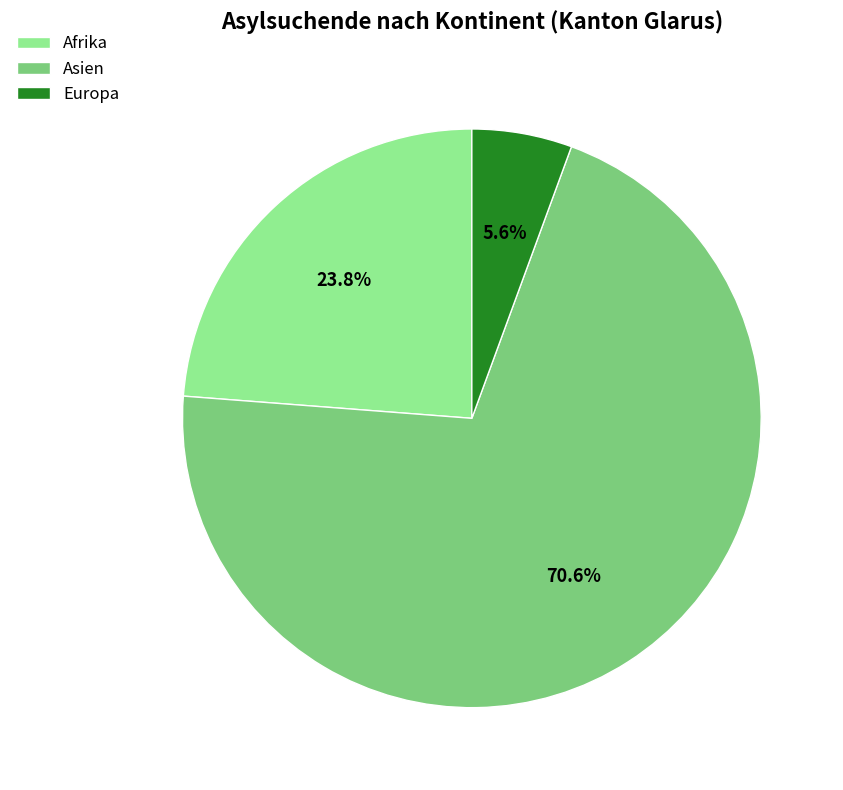

What is the majority slice?

Asien